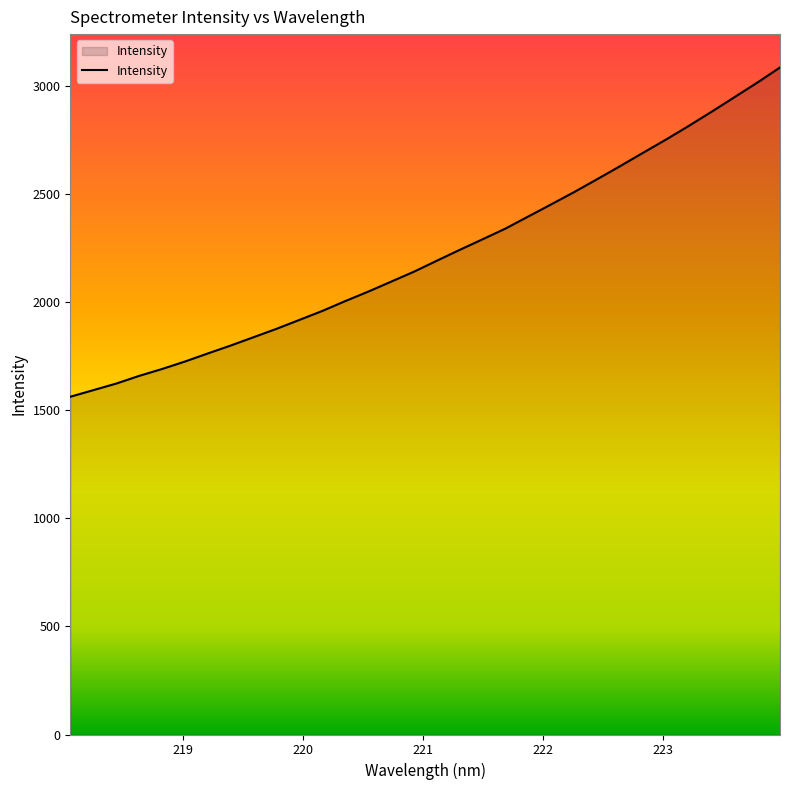

What is the smallest value displayed?

1562.9